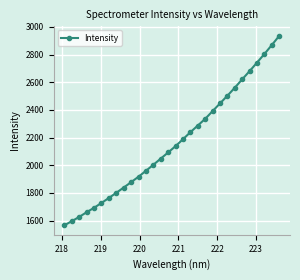

What is the average value?

2164.0